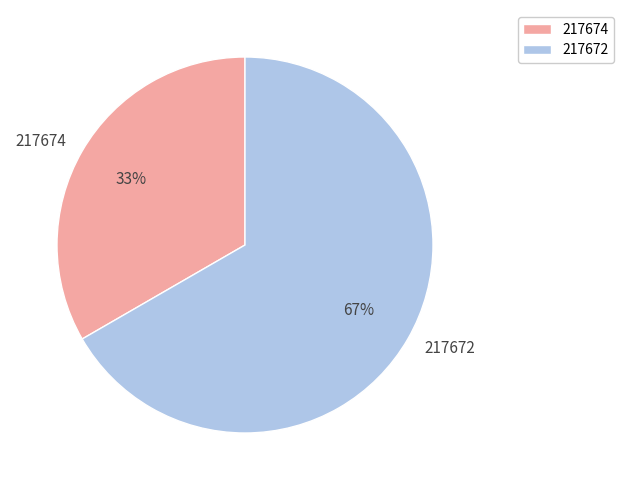

What percentage is the 217672 slice, to the nearest percent?

67%